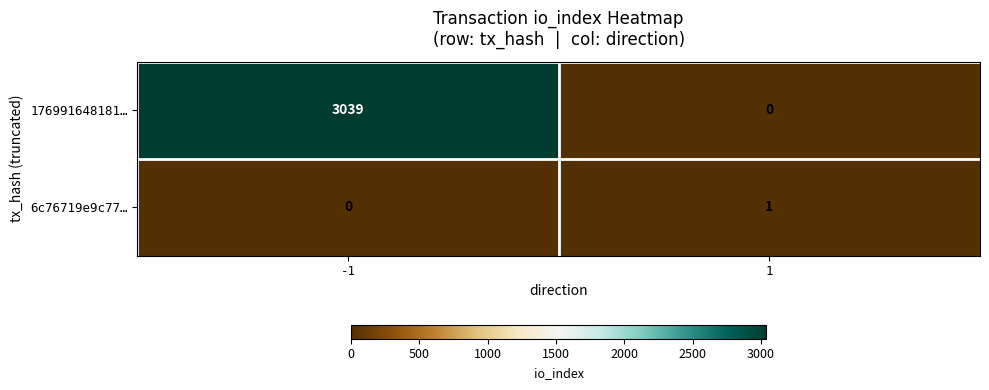

The 176991648181… series shows 1868 at 1. True or false?

False